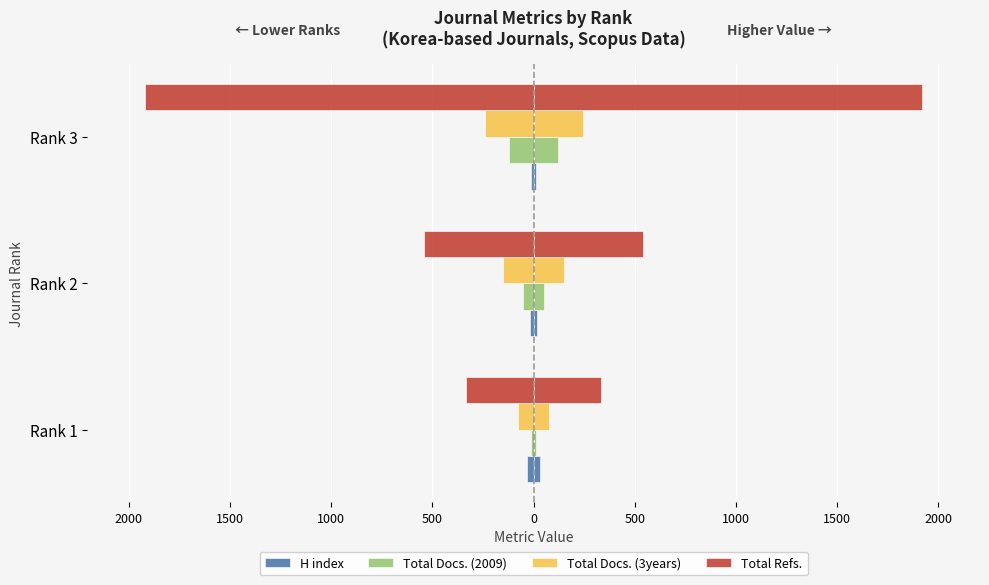

What is the minimum value for Total Docs. (3years)?

-242